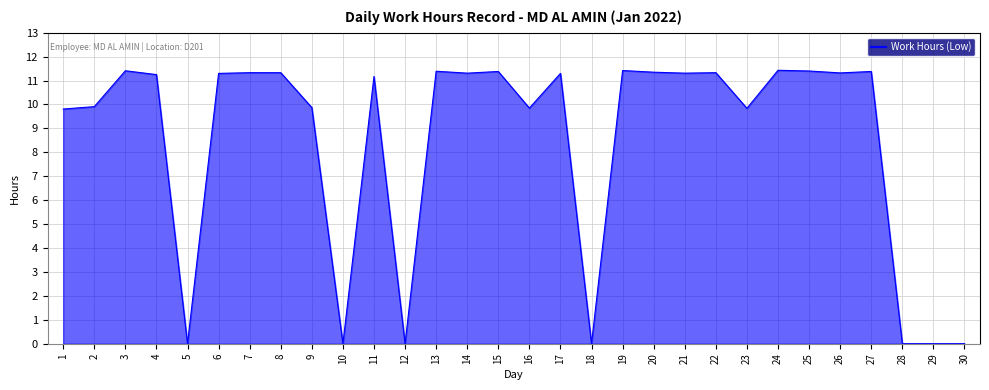

What is the change in value from 5 to 8?

+11.3